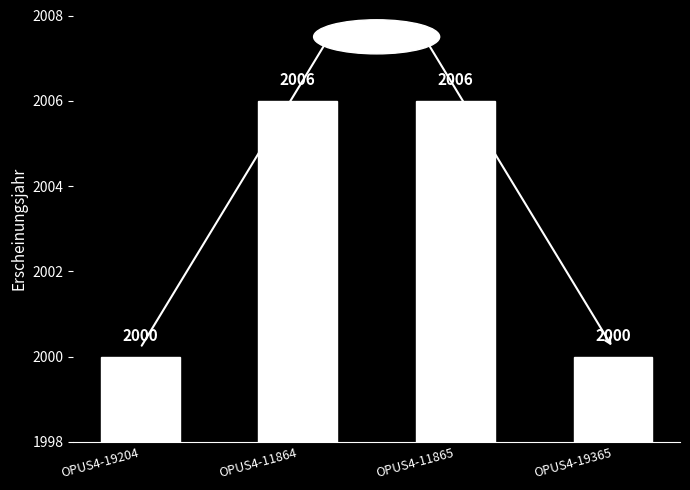

Reading left to right, transcribe all the data shown in this chart.

2000	2006	2006	2000